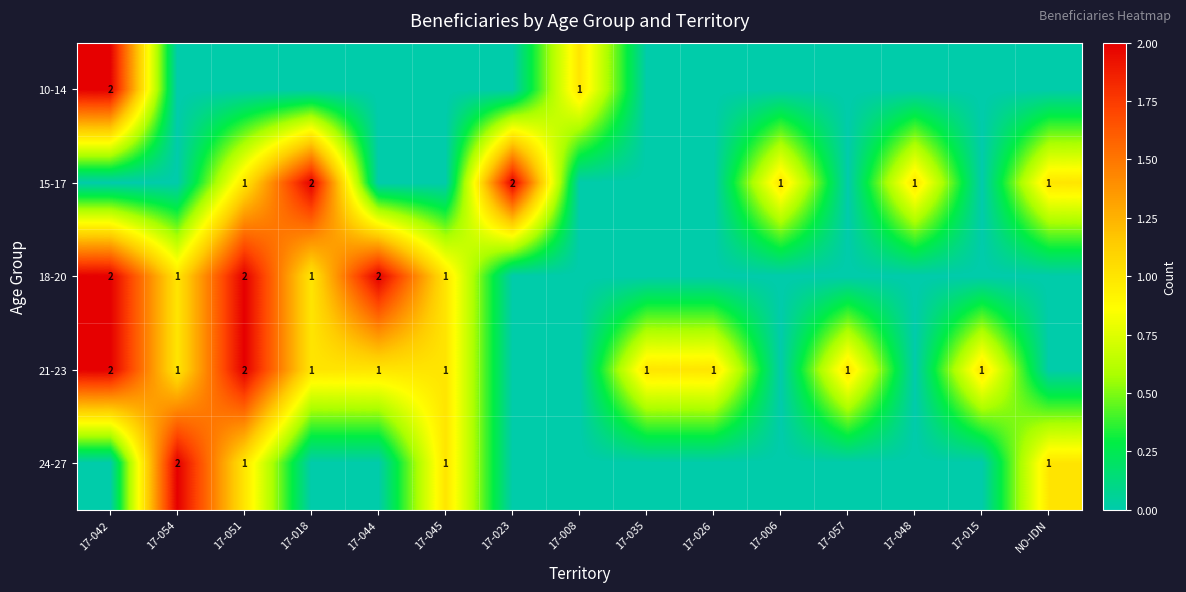

True or false: 18-20 has a value of 1 at 17-045.

True